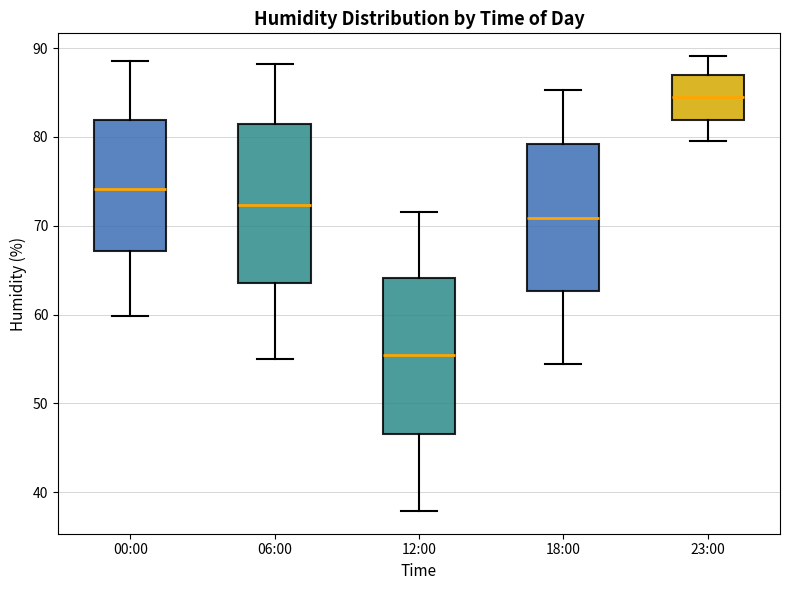

Reading left to right, read every box against the y-axis: the position of its median line, the range the box covers, and the ends of its whiskers. The values are not printed on the chart, so give them approximately, as read against the axis.

00:00: median 74, box 67 to 82, whiskers 60 to 89
06:00: median 72, box 64 to 81, whiskers 55 to 88
12:00: median 55, box 47 to 64, whiskers 38 to 72
18:00: median 71, box 63 to 79, whiskers 54 to 85
23:00: median 85, box 82 to 87, whiskers 80 to 89